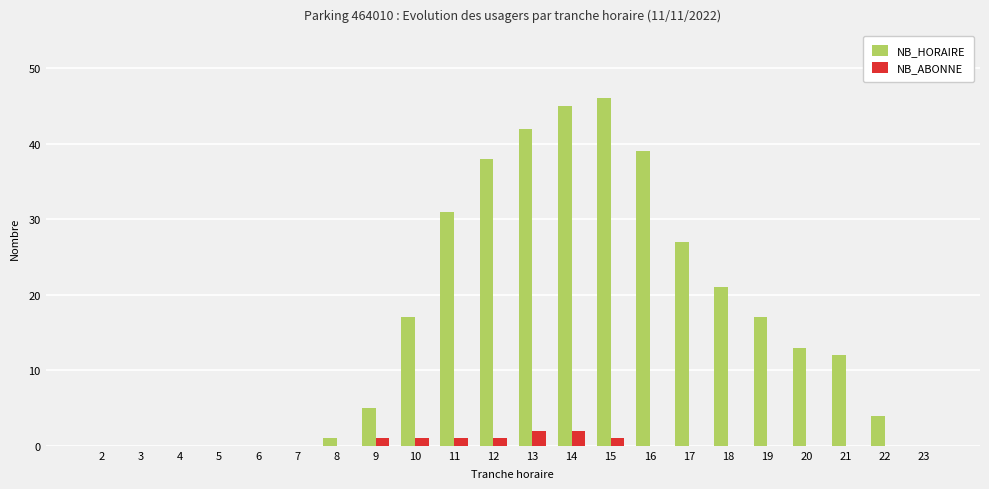

The value of NB_HORAIRE at 14 is 45. True or false?

True